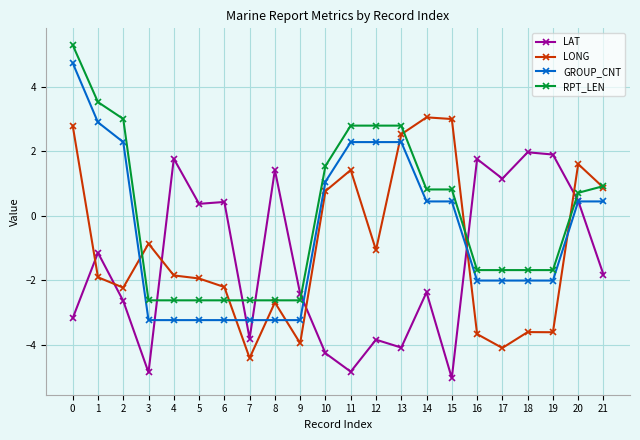

Which series has the largest range (max minus min)?

GROUP_CNT